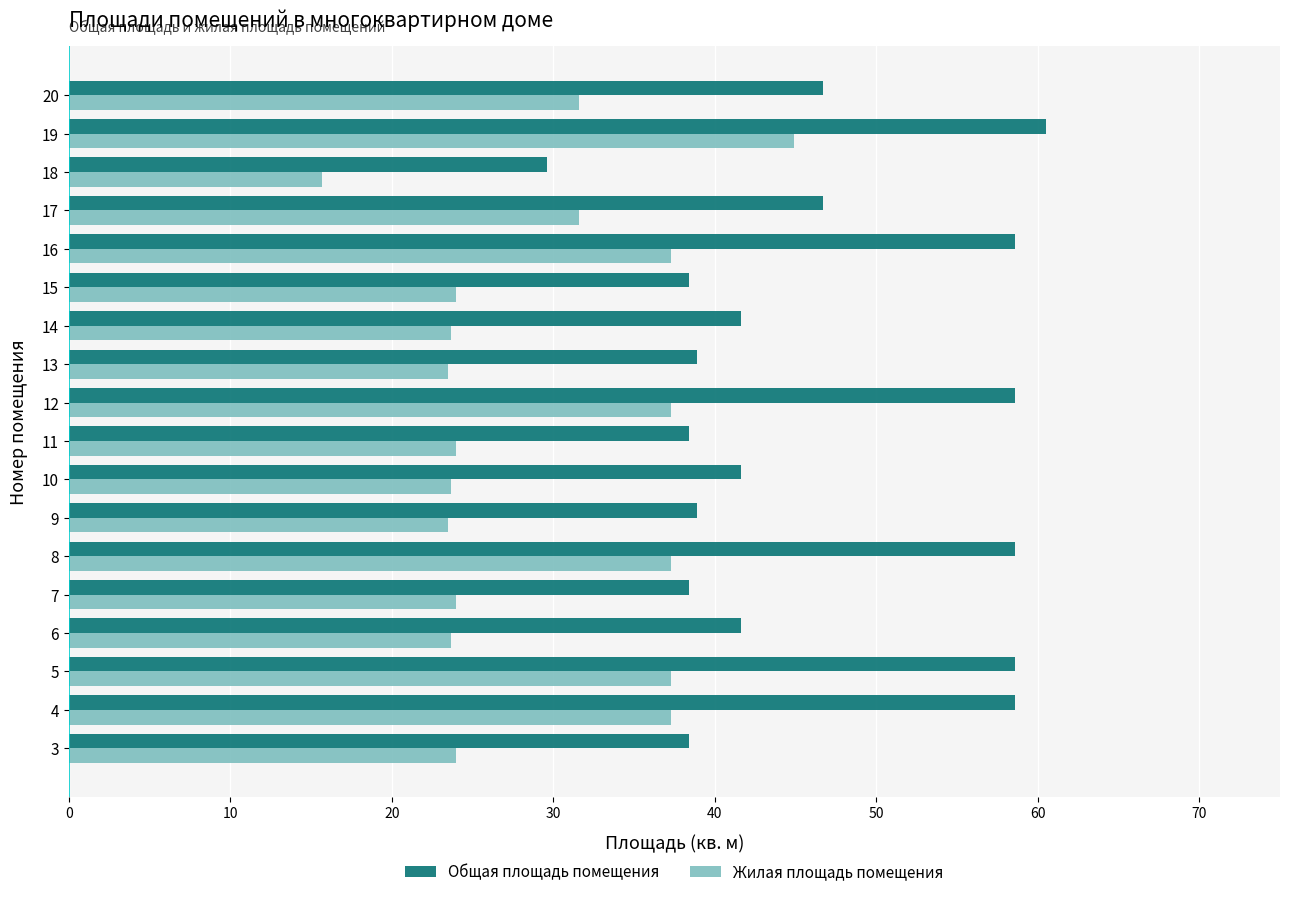

At which category is the sum across all series the highest?

19